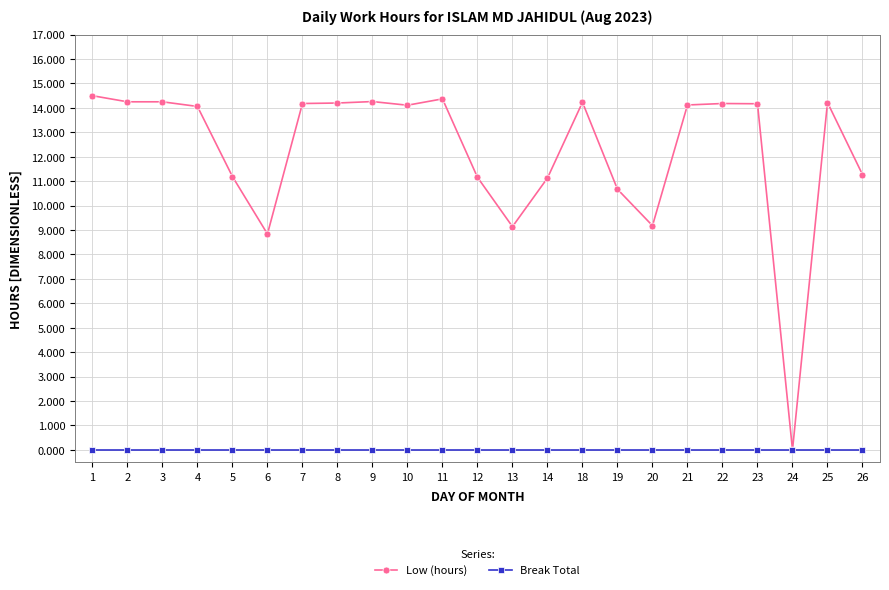

Rank the series by their average value, from highest to lowest.

Low (hours), Break Total